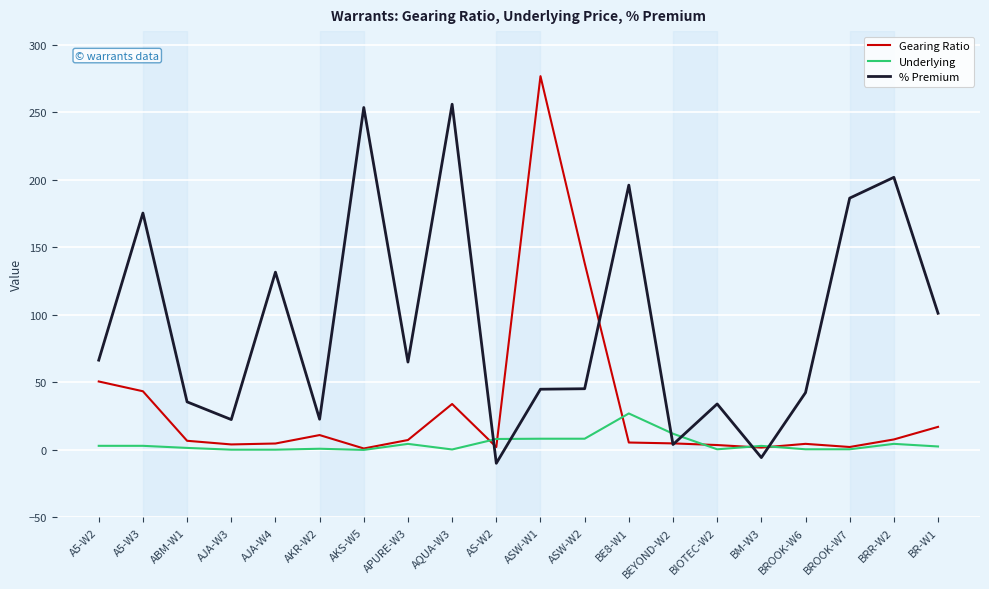

What are all the series names shown in the legend?

Gearing Ratio, Underlying, % Premium